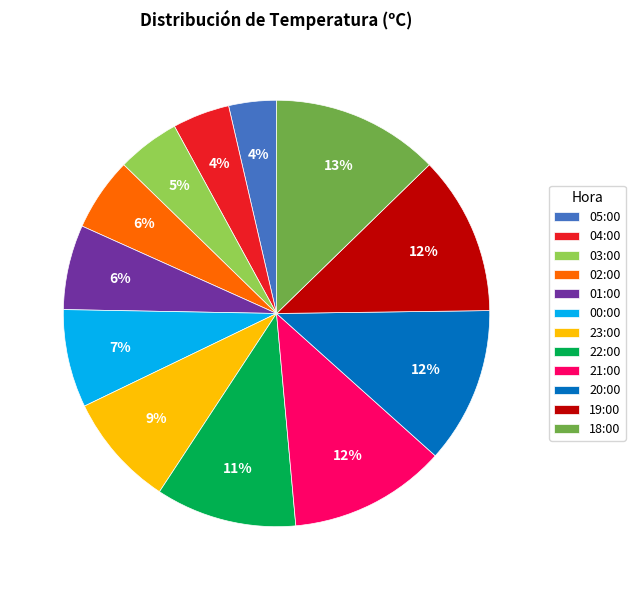

To the nearest percent, what is the difference between the largest and smallest slice percentages?

9%